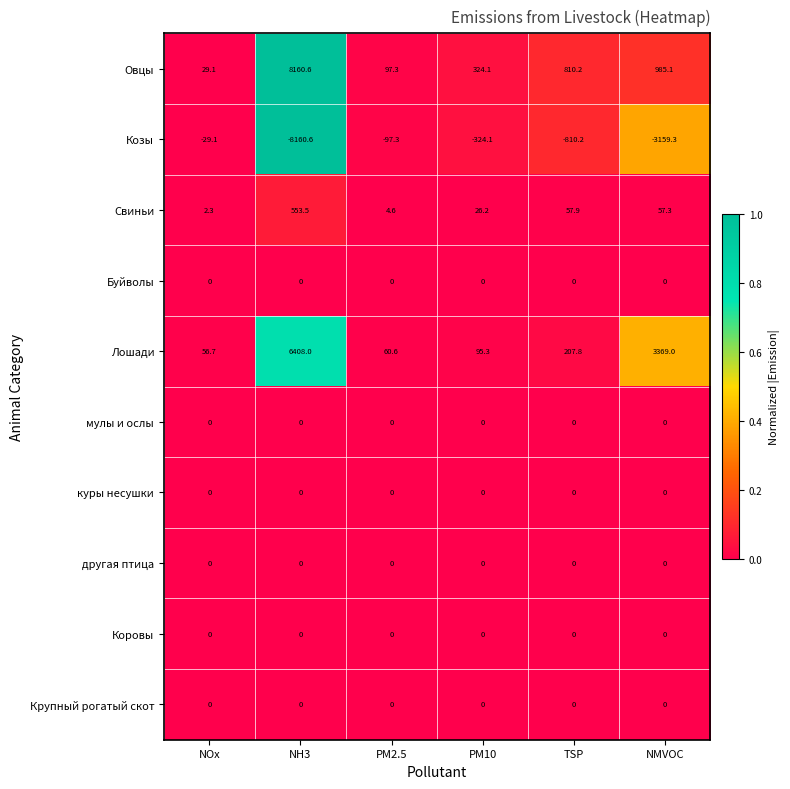

At which category does the chart reach its minimum across all series?

NH3